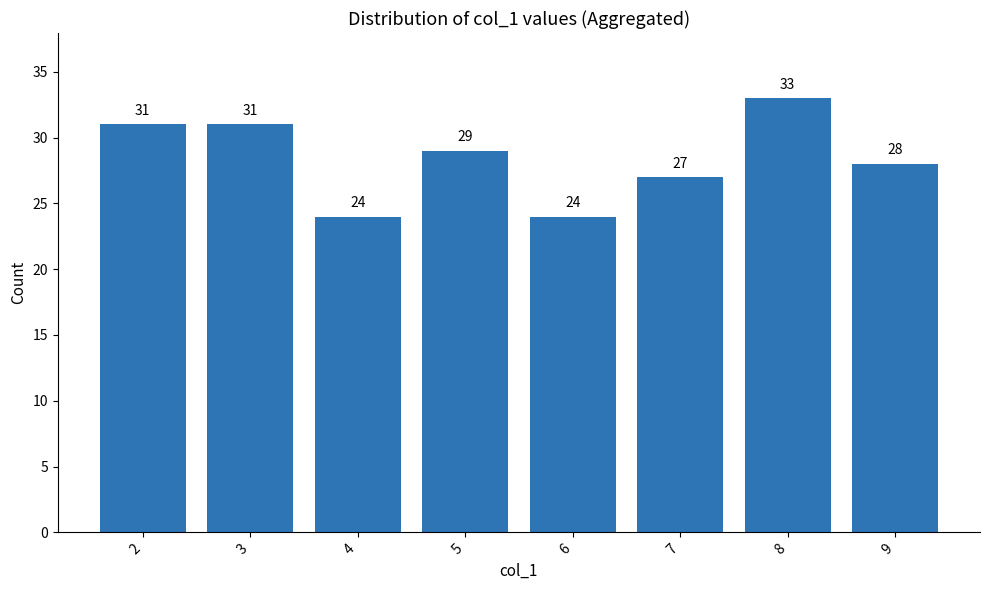

At which label is the value closest to 28?

9